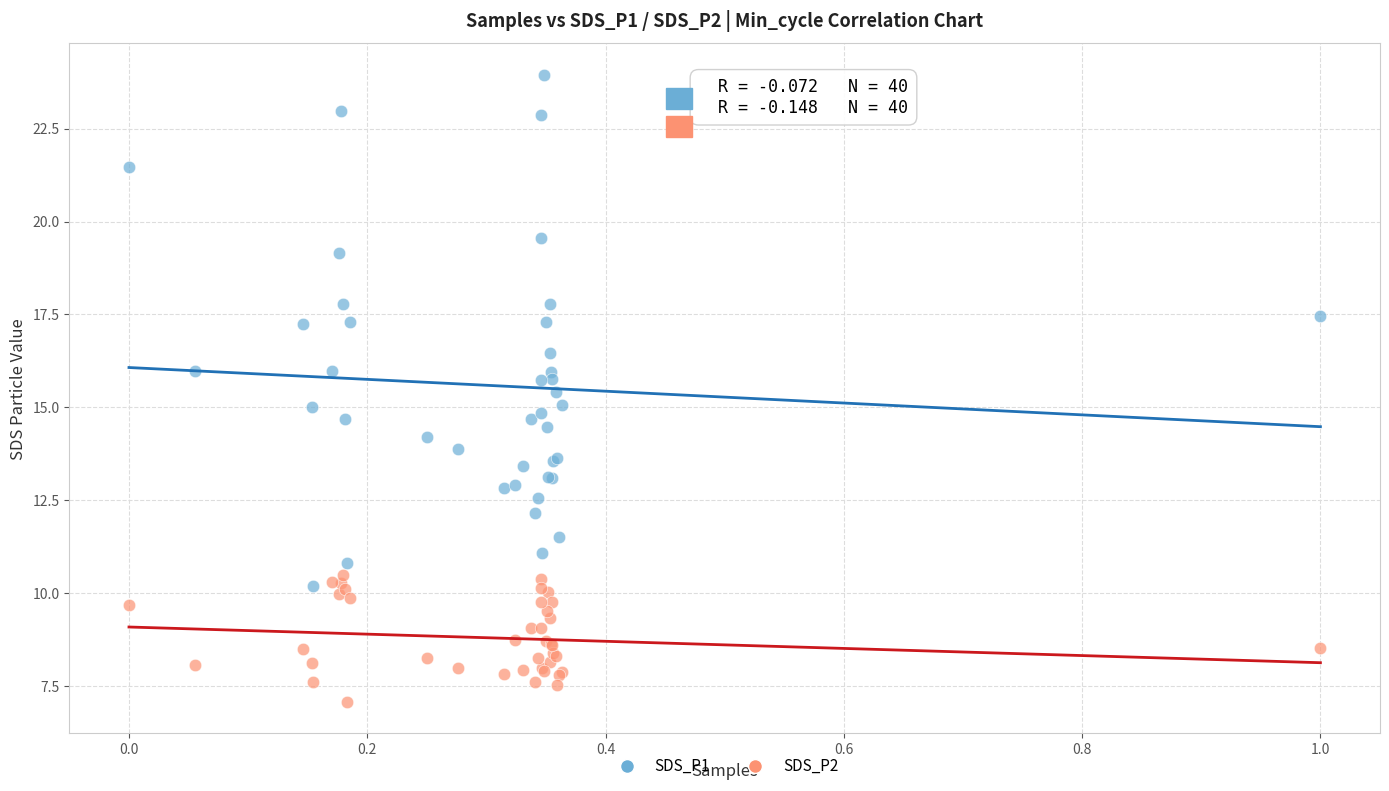

Which series reaches the maximum Y coordinate?

SDS_P1